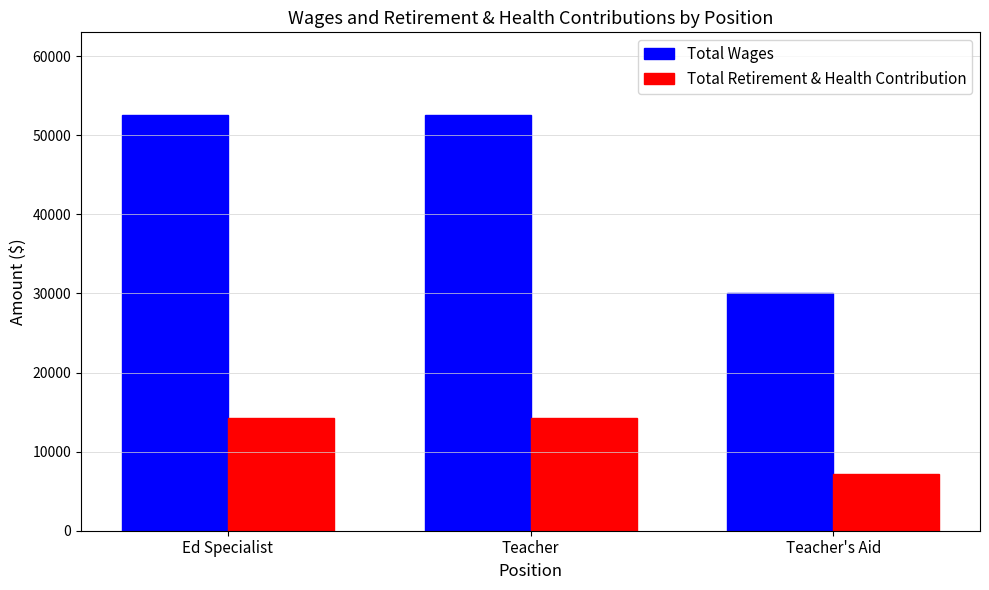

True or false: Total Retirement & Health Contribution has a value of 14289 at Ed Specialist.

True